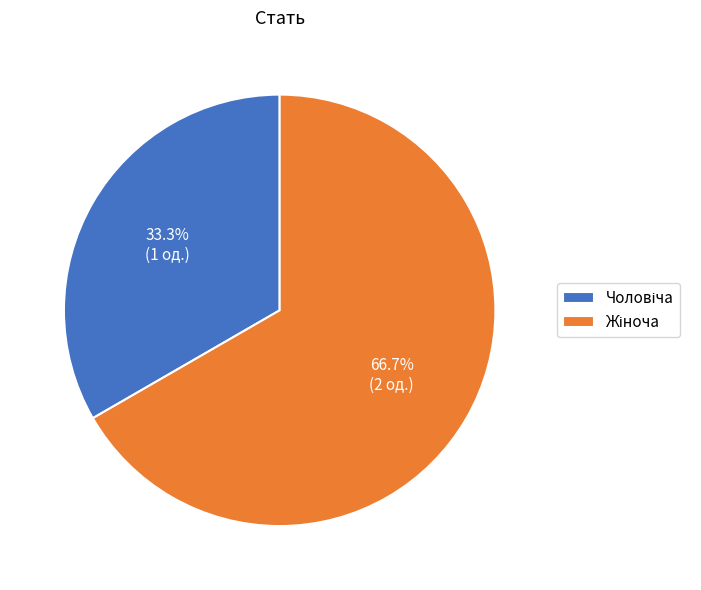

Is there a majority slice in this chart?

Yes